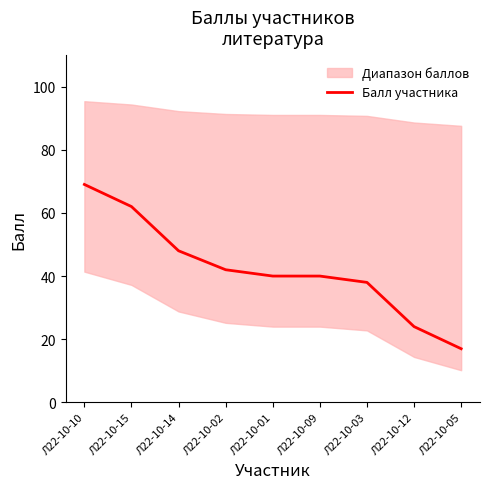

What is the difference between the second highest and second lowest values?

38